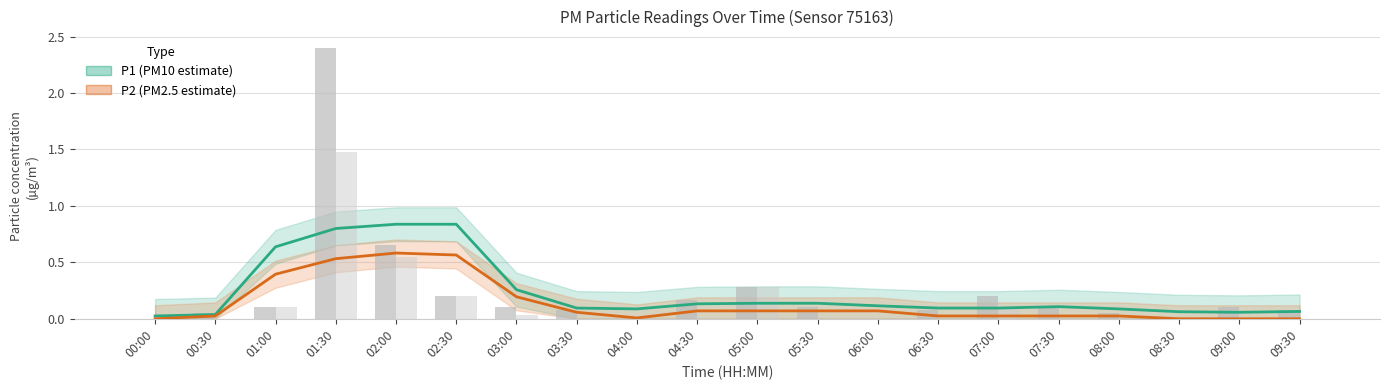

List the series in order of their peak value, lowest first.

P2 (PM2.5 estimate), P1 (PM10 estimate)